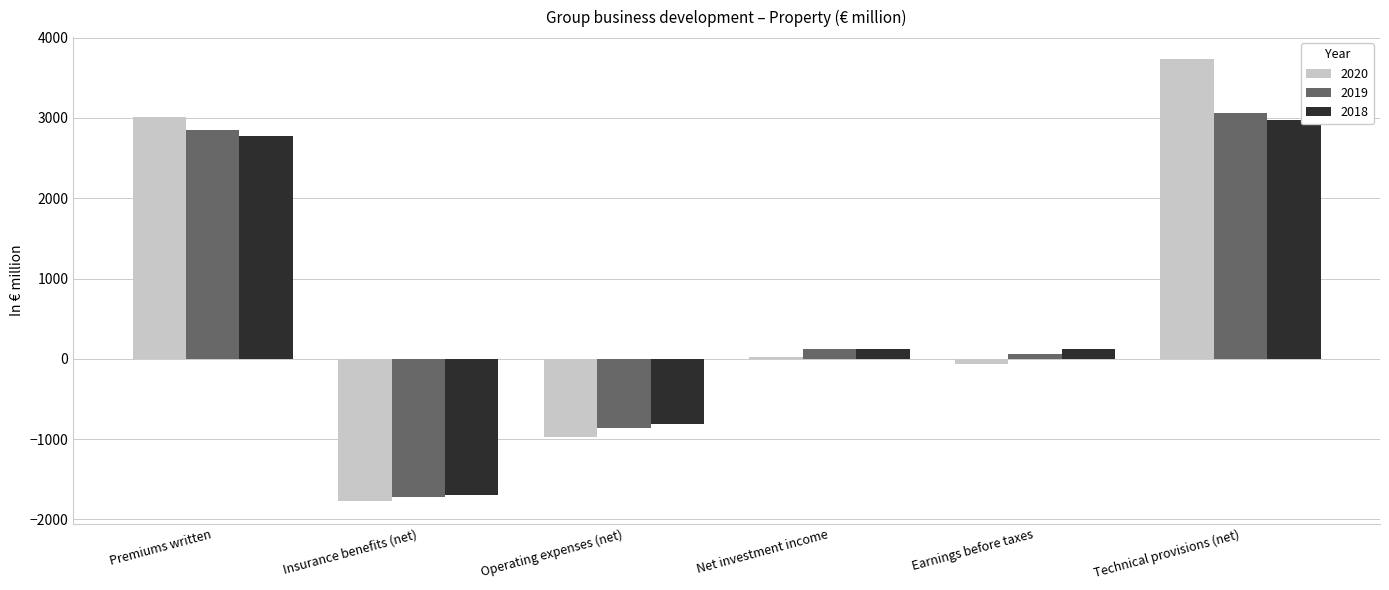

How many data points does each series have?

6